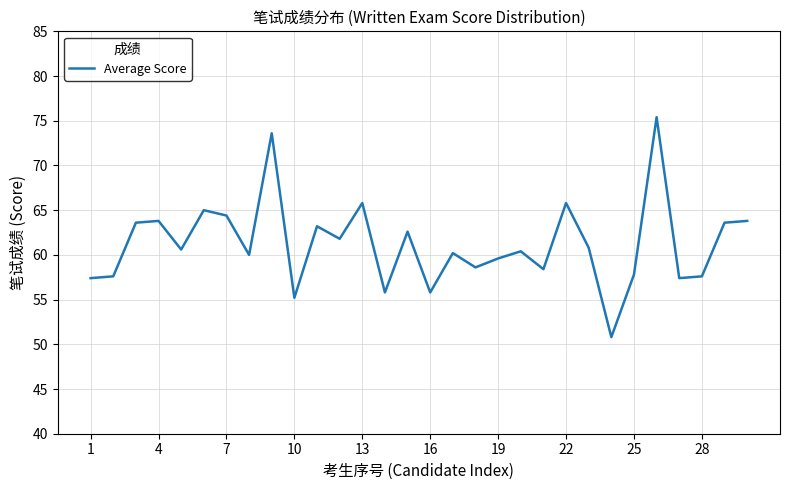

What is the smallest value displayed?

50.8